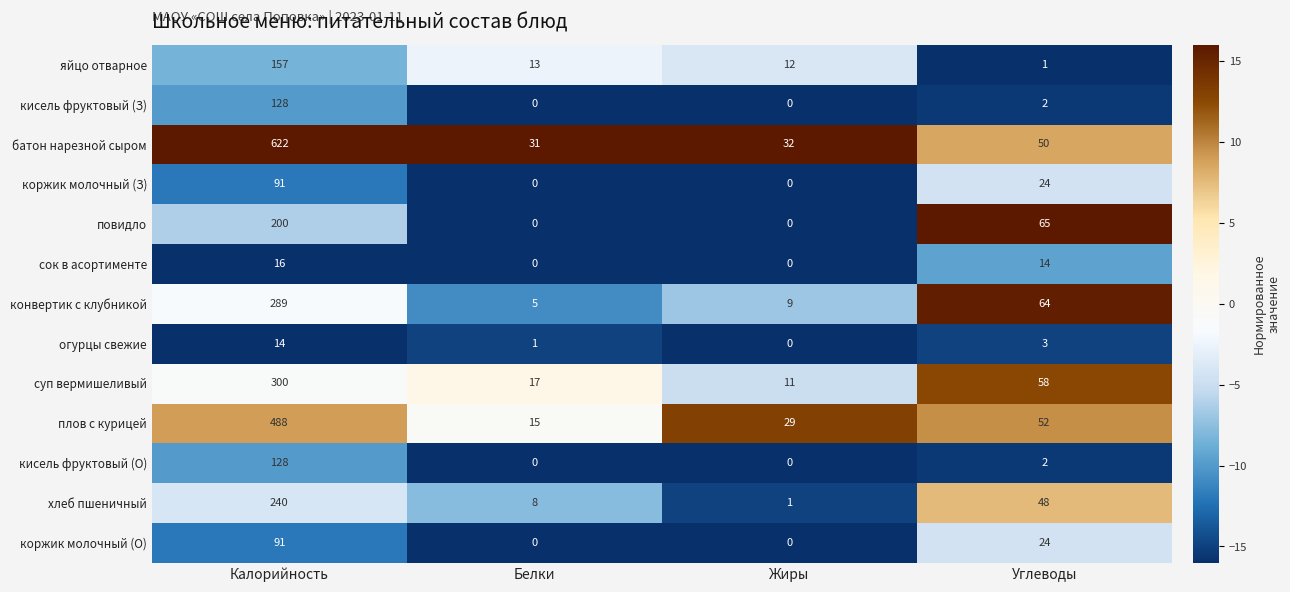

Which series has the largest total across all categories?

батон нарезной сыром